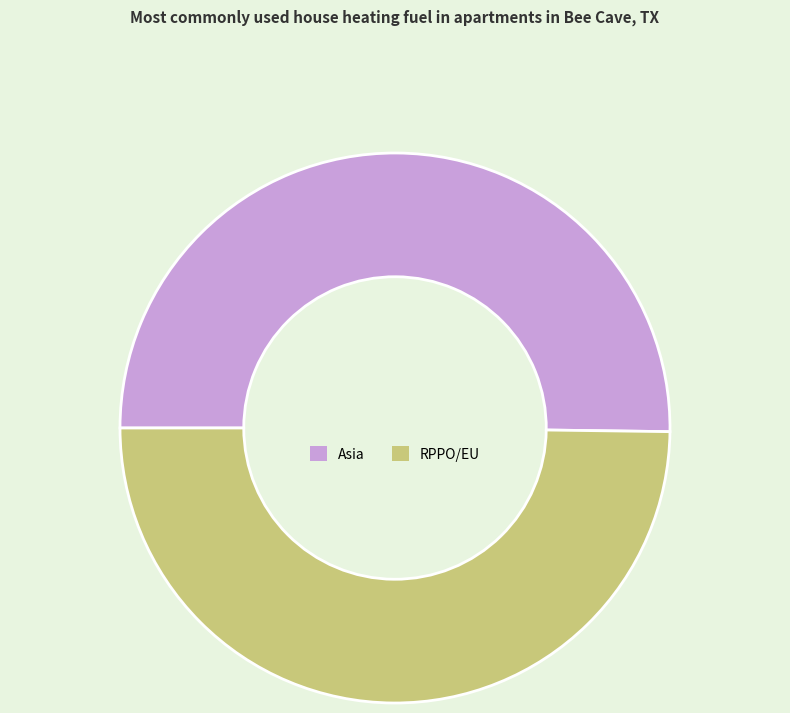

What is the ratio of the value at Asia to the value at RPPO/EU?

1.0